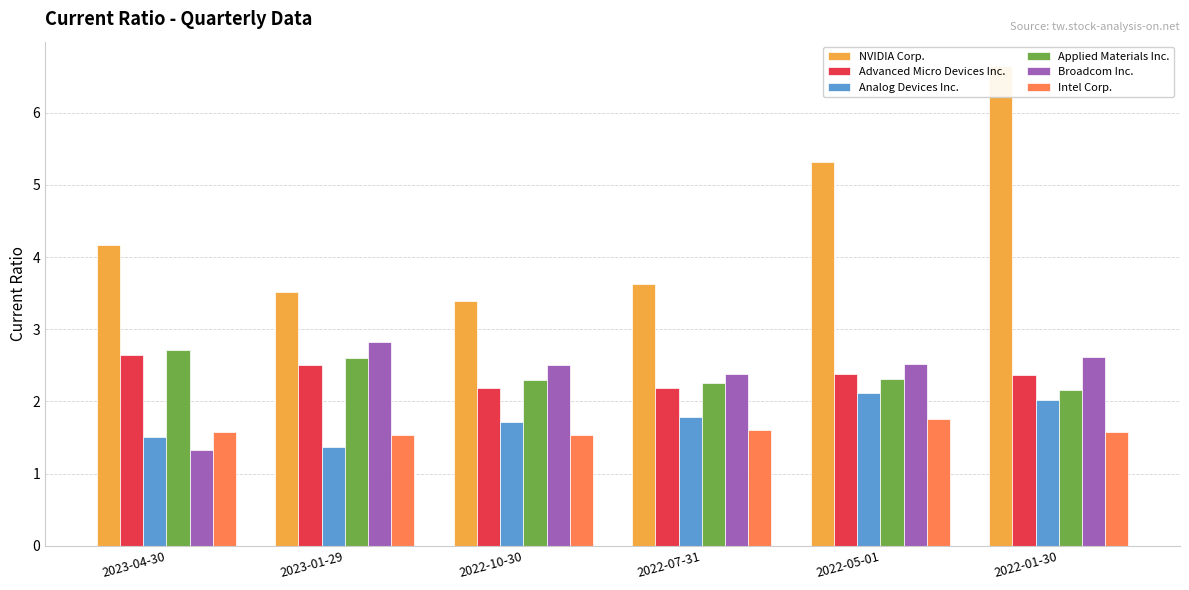

What is the sum of all Analog Devices Inc. values?

10.5